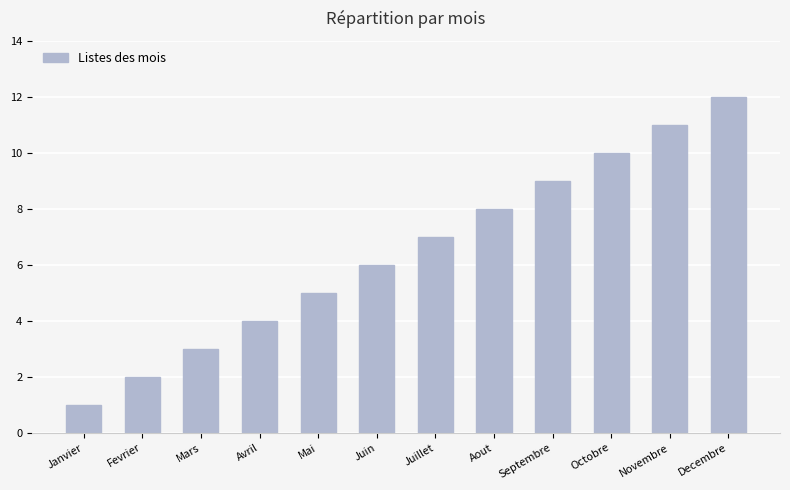

What is the maximum value shown in the chart?

12